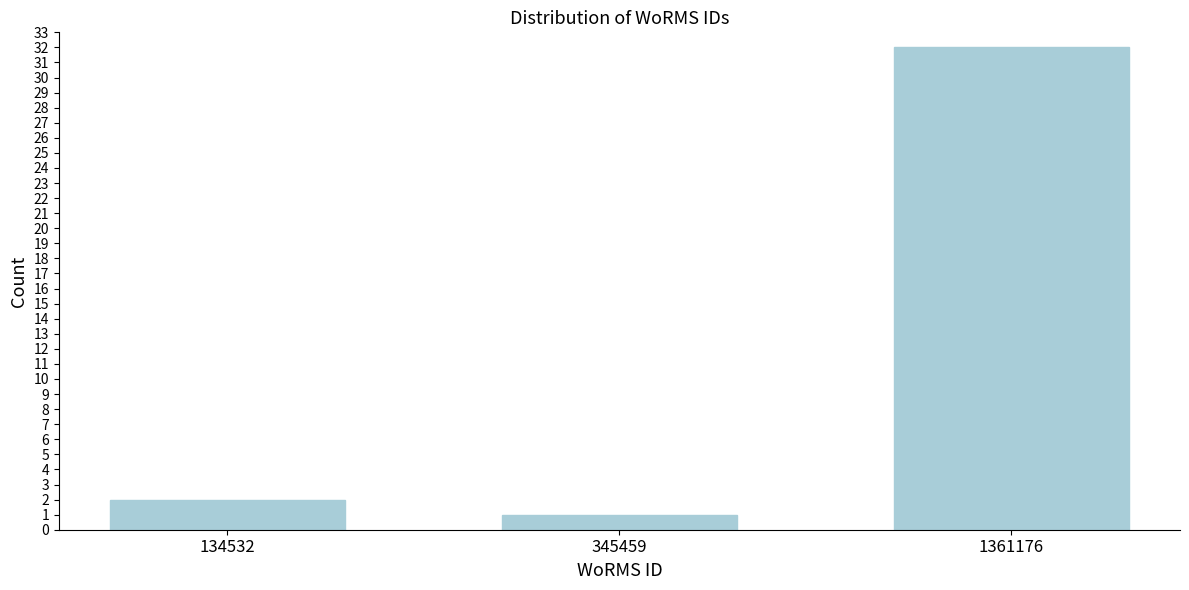

Reading left to right, transcribe all the data shown in this chart.

2	1	32